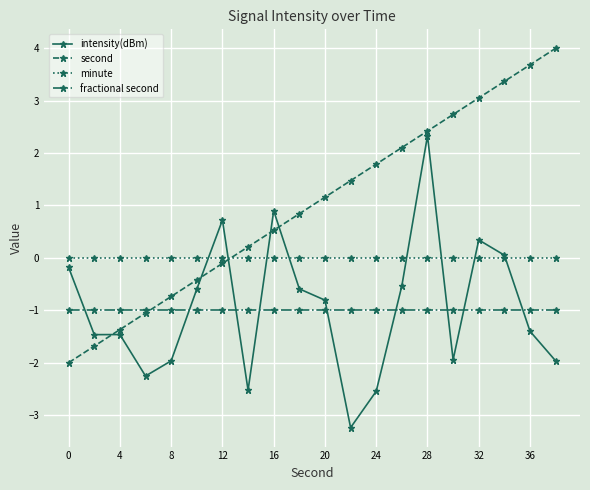

What is the value of the fractional second point at the 6th from the left?

-1.0